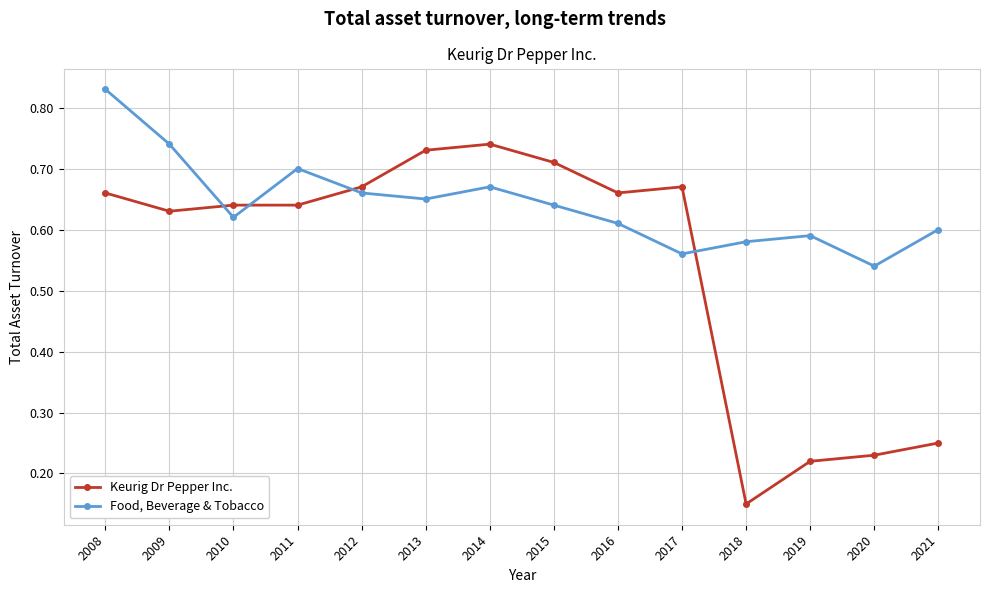

Which series has the largest range (max minus min)?

Keurig Dr Pepper Inc.